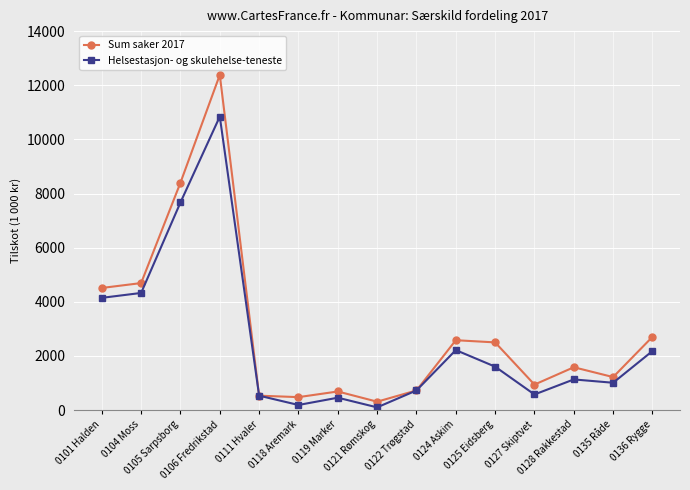

Which series has the largest total across all categories?

Sum saker 2017